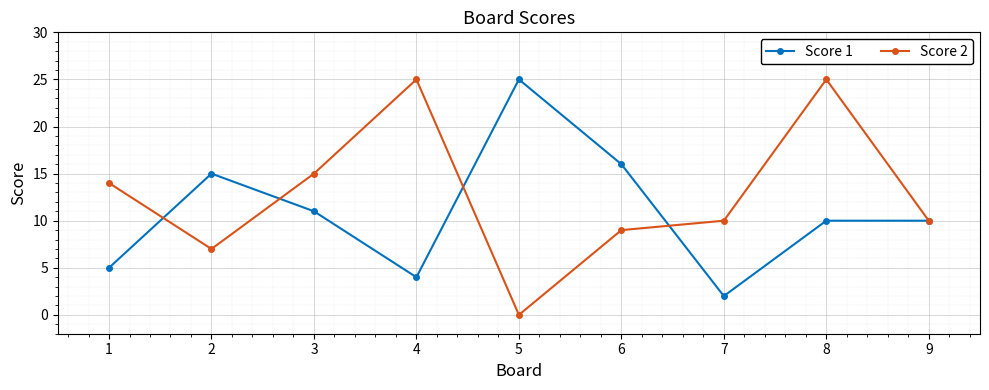

List the series in order of their overall mean, lowest first.

Score 1, Score 2